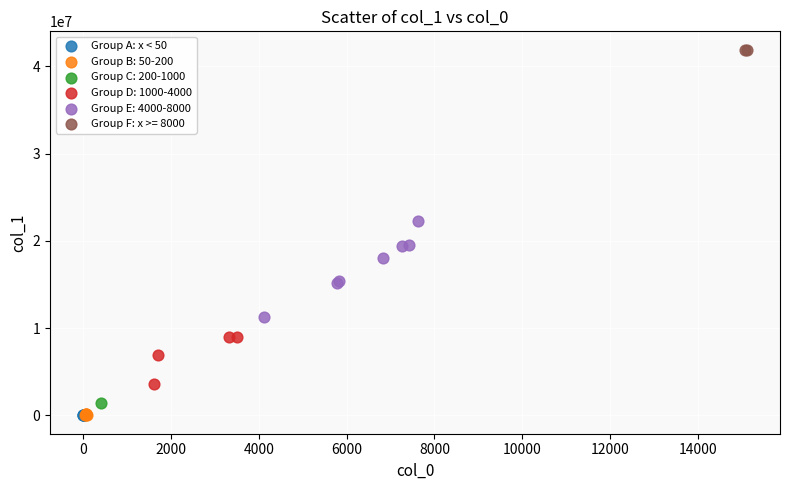

What are all the series names shown in the legend?

Group A: x < 50, Group B: 50-200, Group C: 200-1000, Group D: 1000-4000, Group E: 4000-8000, Group F: x >= 8000